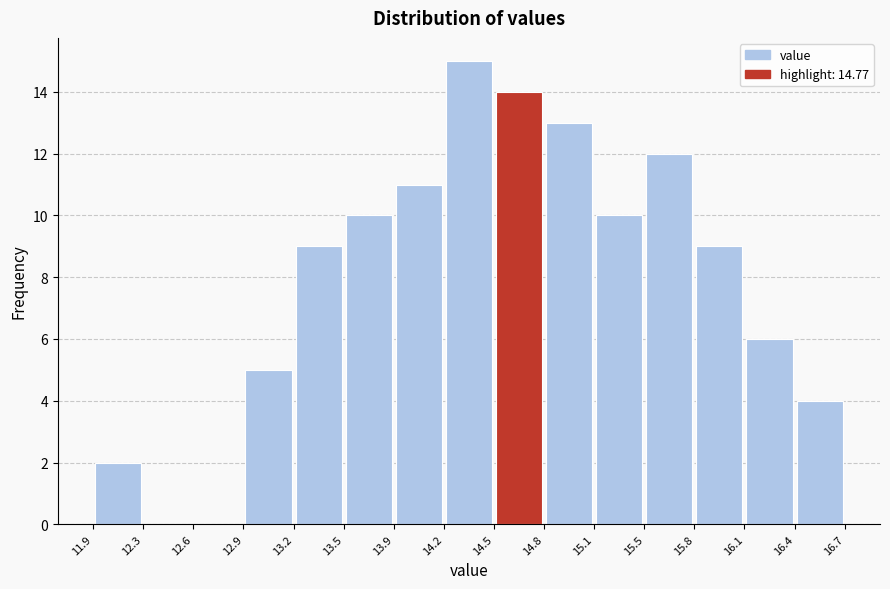

Over which range of the x-axis is the bar tallest?

14.2 to 14.5